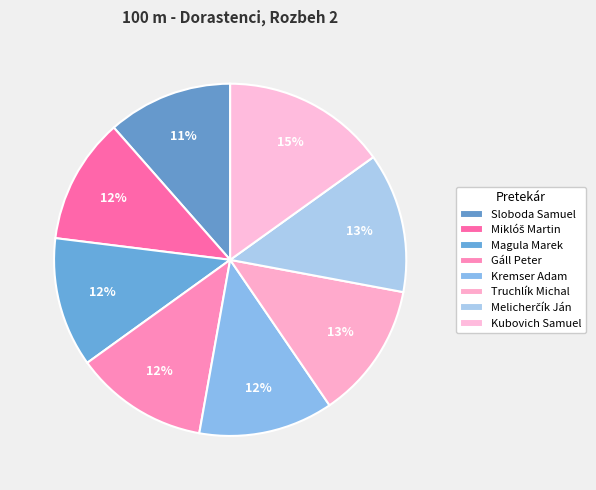

True or false: Melicherčík Ján accounts for 13% of the total.

True